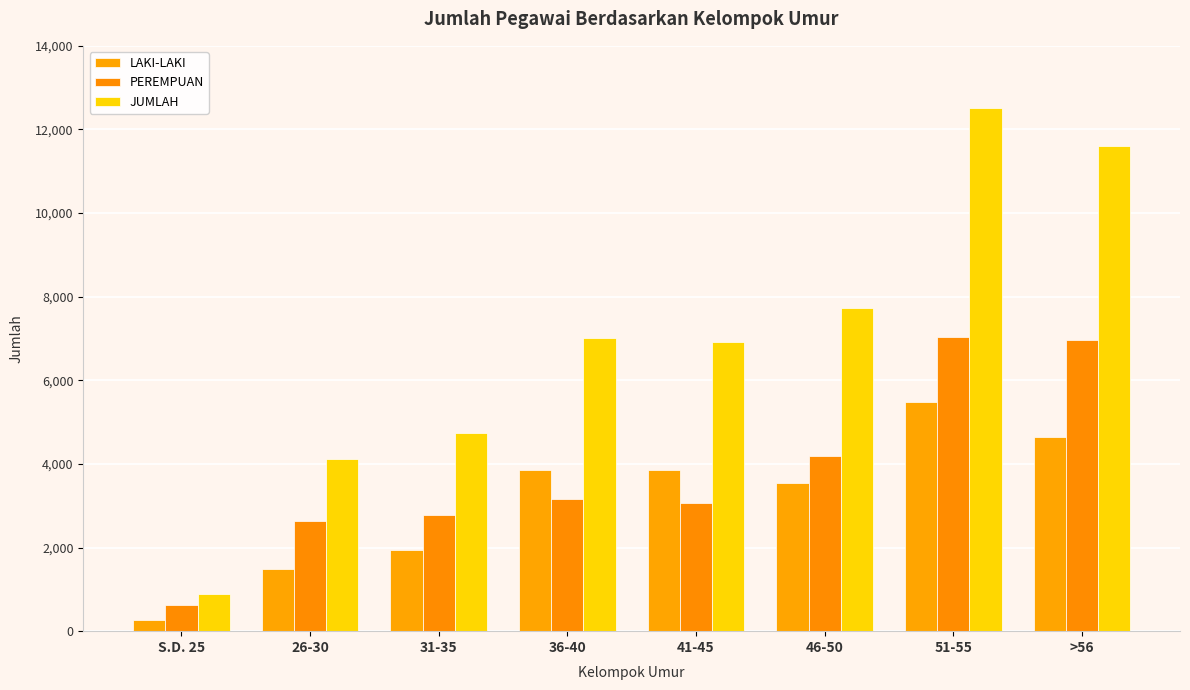

What is the sum of all JUMLAH values?

55544